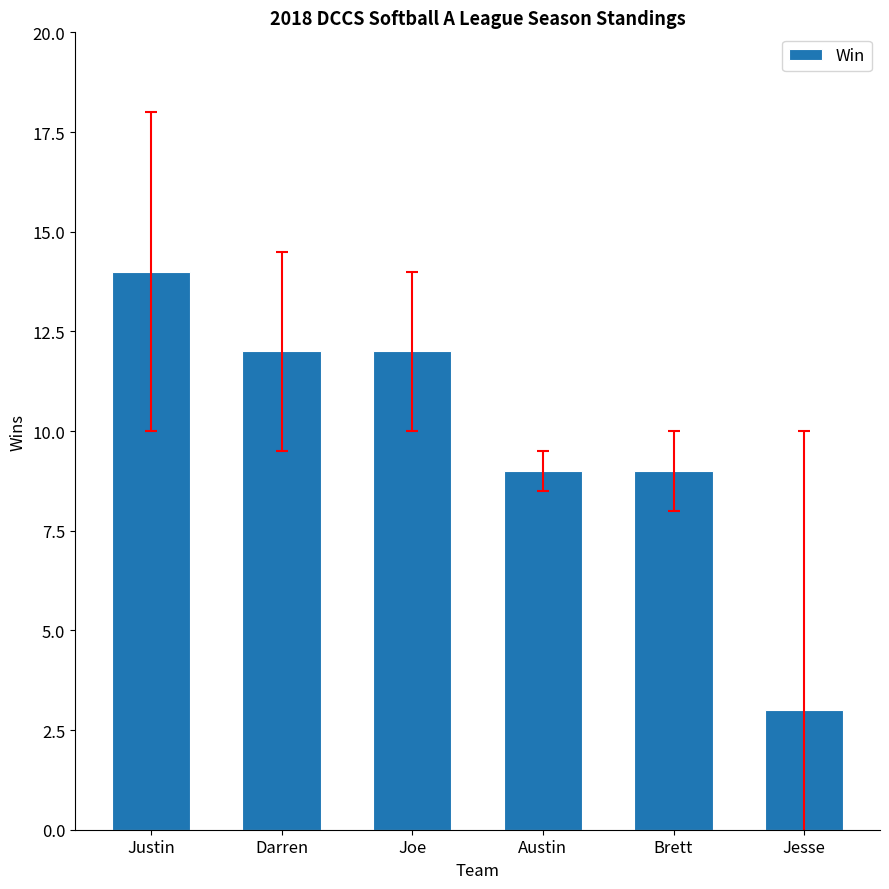

True or false: the data shows 14 at Justin.

True